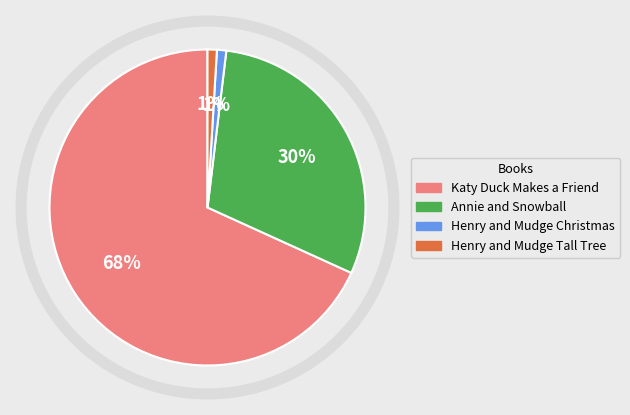

Which category has the biggest portion of the pie?

Katy Duck Makes a Friend